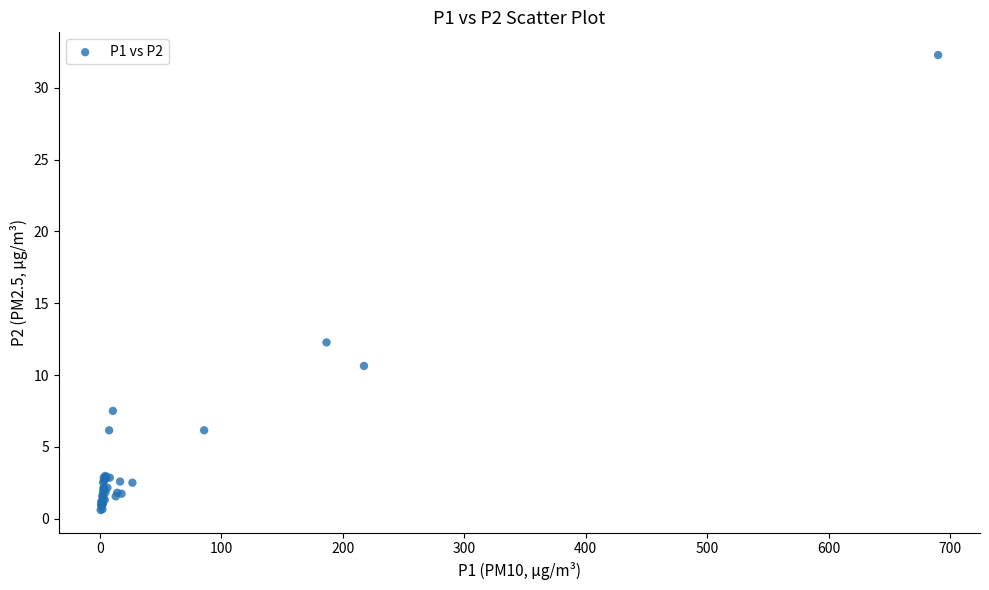

What Y value in the scatter plot is closest to 16?

12.3